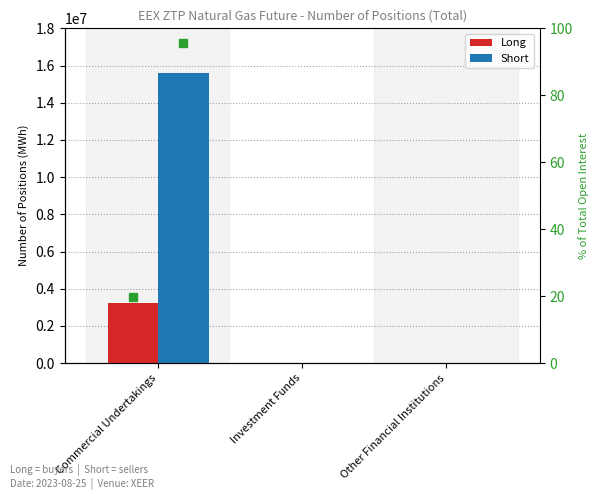

At how many categories does at least one series exceed 10418227?

1